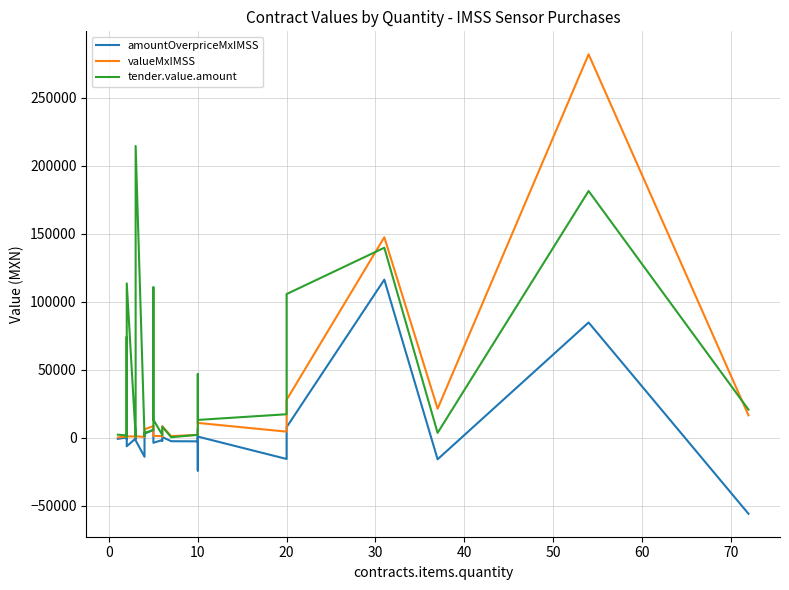

True or false: amountOverpriceMxIMSS has a value of 1416.1 at 10.

False